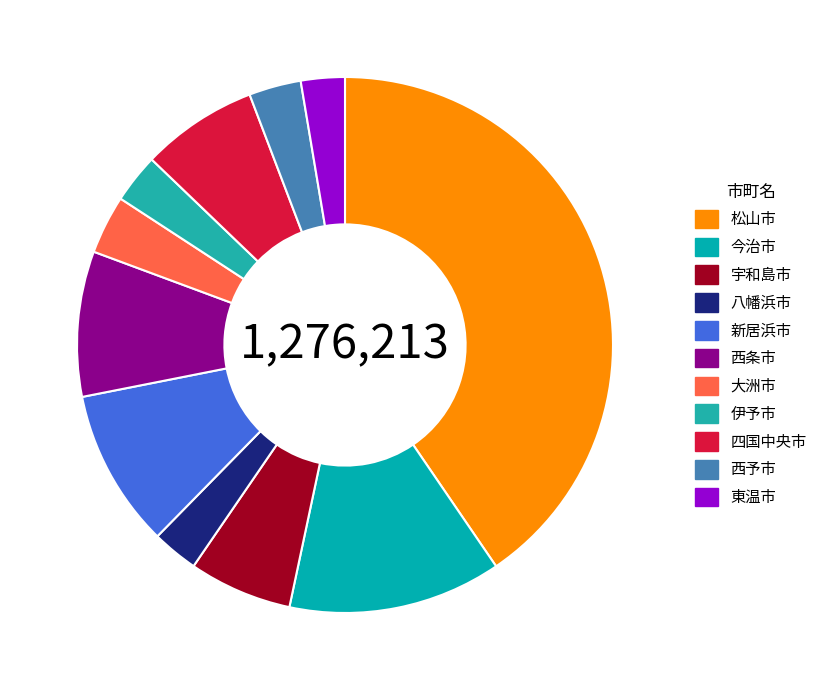

How much of the chart is everything except 大洲市?

96.5%